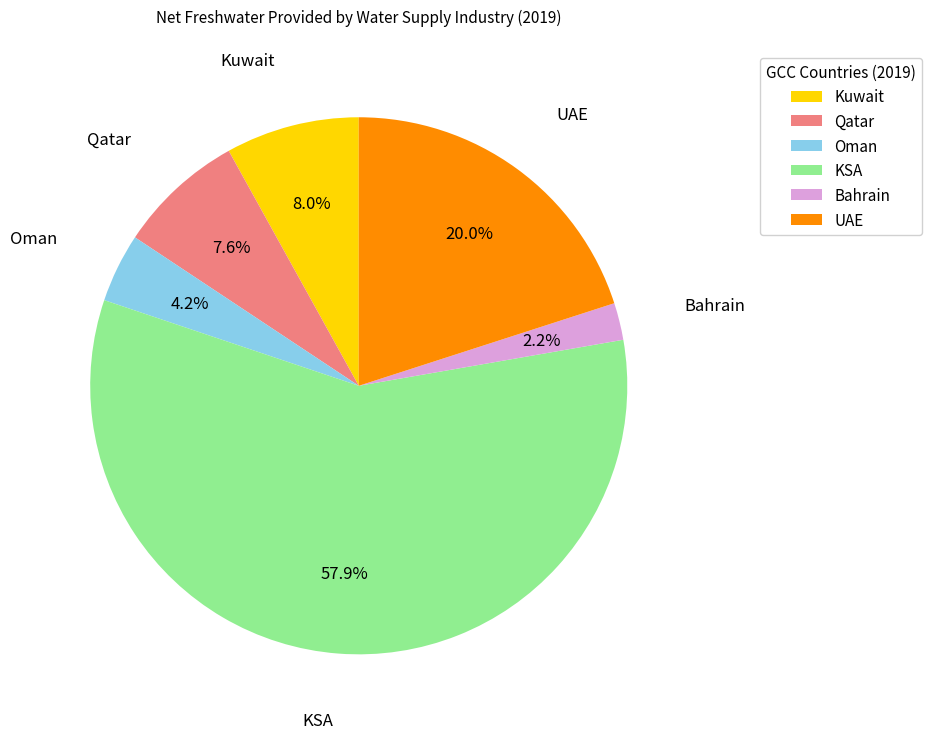

Combined, what portion of the pie is Oman and UAE?

24.2%